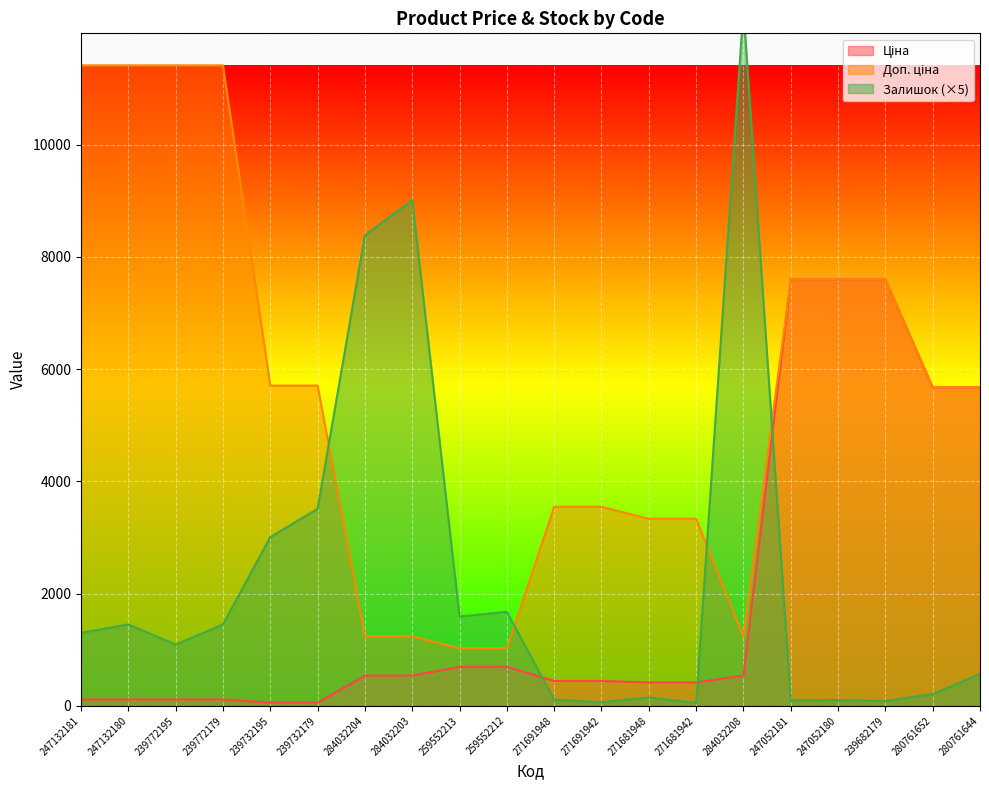

After their last crossing, which series has the higher values: Залишок or Ціна?

Ціна